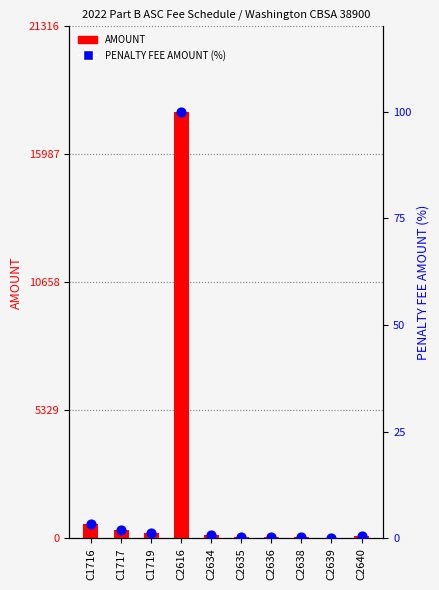

Which series has the largest total across all categories?

AMOUNT